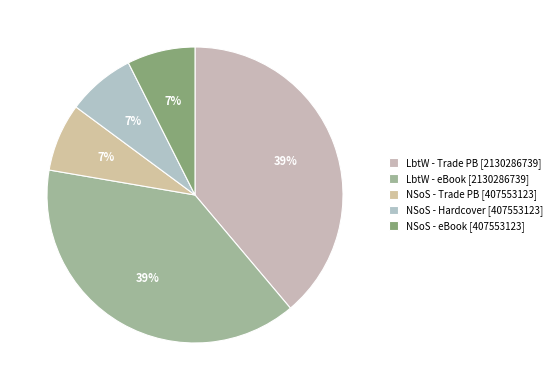

Which category has the smallest portion of the pie?

No Summit out of Sight (Trade Paperback)